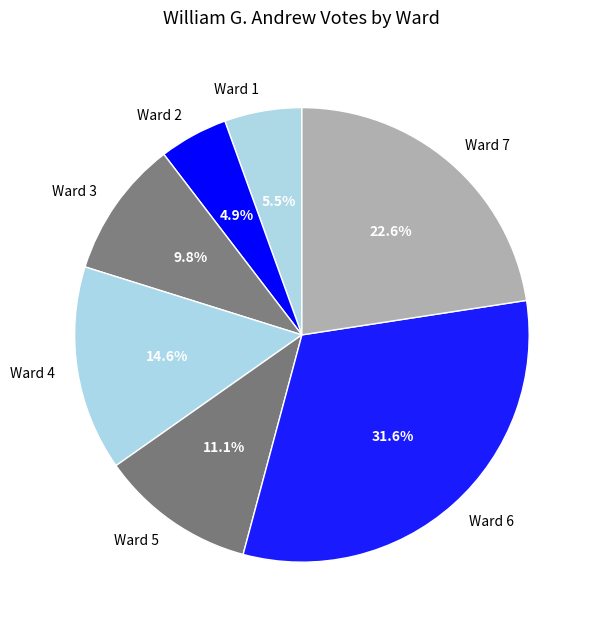

Rank the categories by value from highest to lowest.

Ward 6, Ward 7, Ward 4, Ward 5, Ward 3, Ward 1, Ward 2